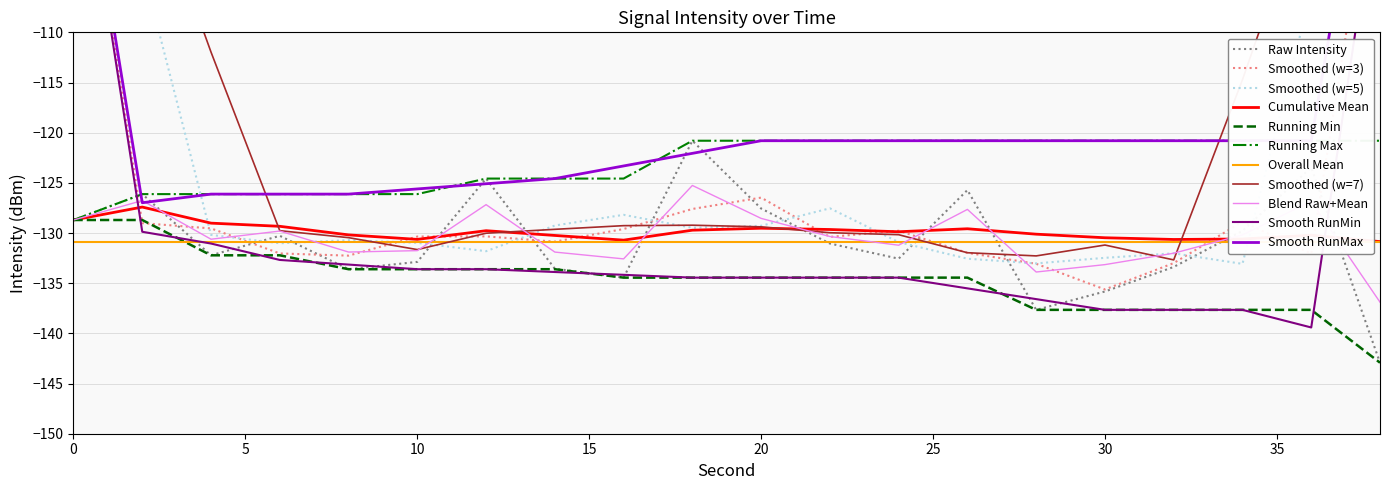

Does the chart have visible grid lines?

Yes